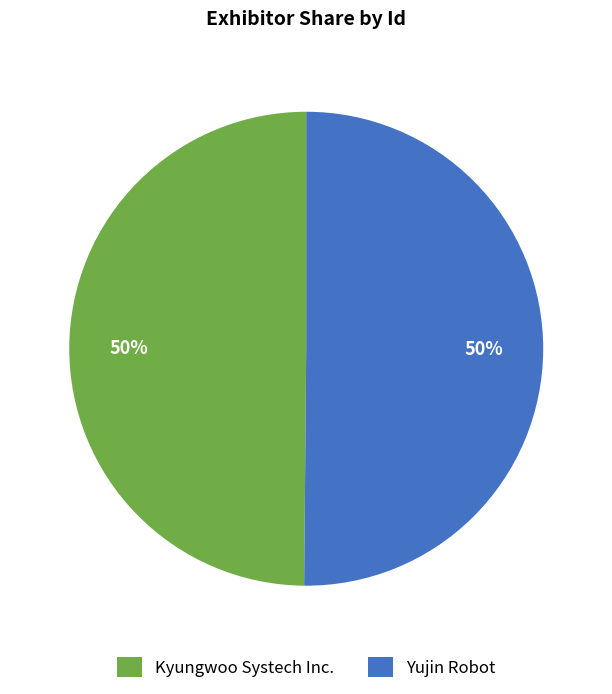

How many segments does this pie chart have?

2